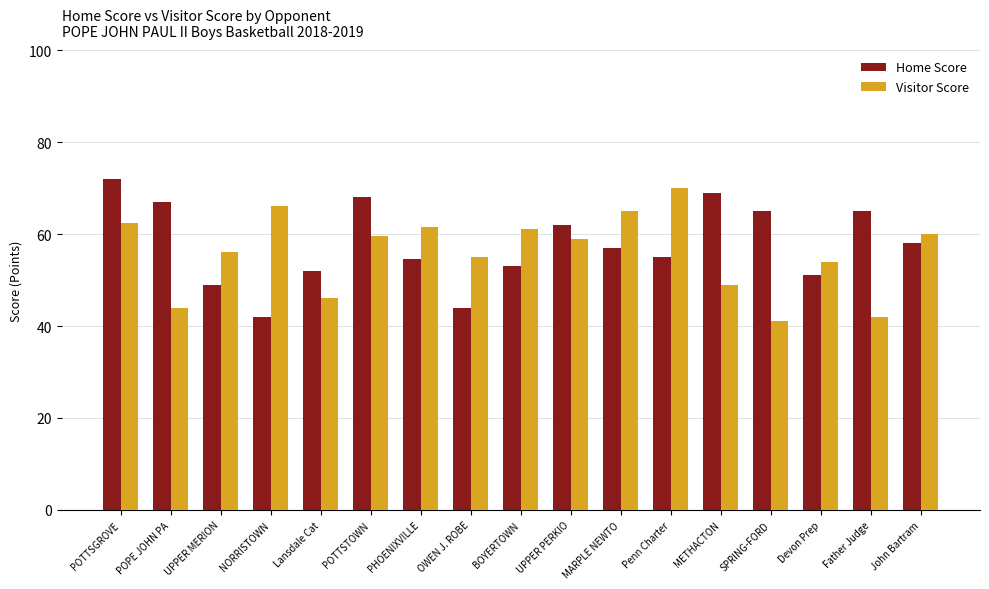

Reading right to left, transcribe all the data shown in this chart.

Home Score: John Bartram=58.0	Father Judge=65.0	Devon Prep=51.0	SPRING-FORD=65.0	METHACTON=69.0	Penn Charter=55.0	MARPLE NEWTO=57.0	UPPER PERKIO=62.0	BOYERTOWN=53.0	OWEN J. ROBE=44.0	PHOENIXVILLE=54.5	POTTSTOWN=68.0	Lansdale Cat=52.0	NORRISTOWN=42.0	UPPER MERION=49.0	POPE JOHN PA=67.0	POTTSGROVE=72.0
Visitor Score: John Bartram=60.0	Father Judge=42.0	Devon Prep=54.0	SPRING-FORD=41.0	METHACTON=49.0	Penn Charter=70.0	MARPLE NEWTO=65.0	UPPER PERKIO=59.0	BOYERTOWN=61.0	OWEN J. ROBE=55.0	PHOENIXVILLE=61.5	POTTSTOWN=59.5	Lansdale Cat=46.0	NORRISTOWN=66.0	UPPER MERION=56.0	POPE JOHN PA=44.0	POTTSGROVE=62.3